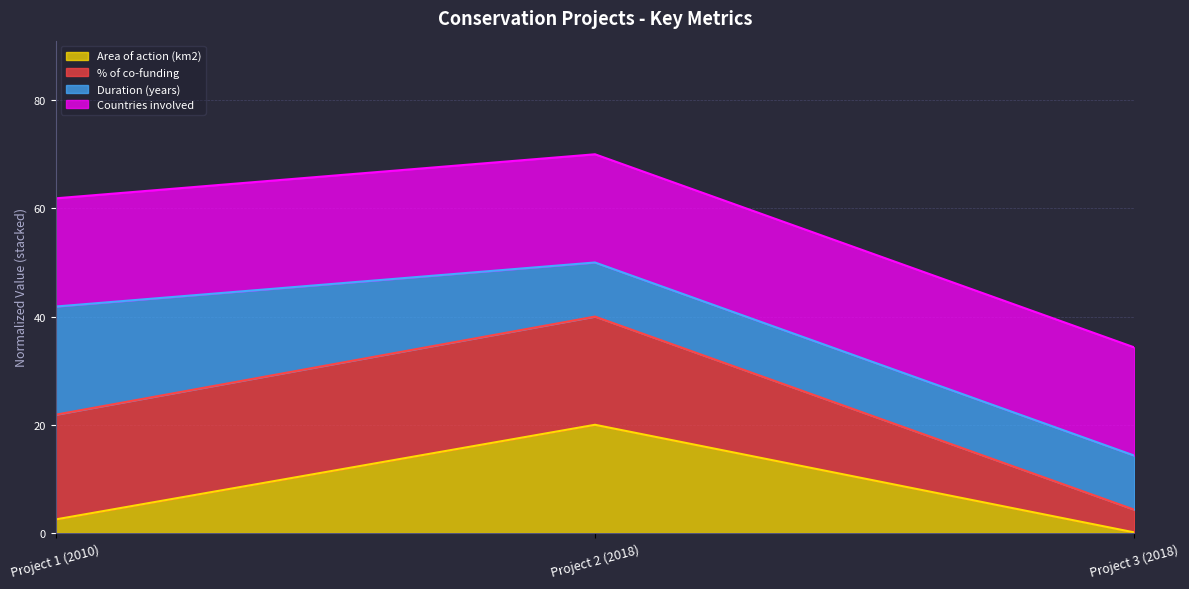

Is it true that Area of action (km2) equals 2.5 at Project 1 (2010)?

True